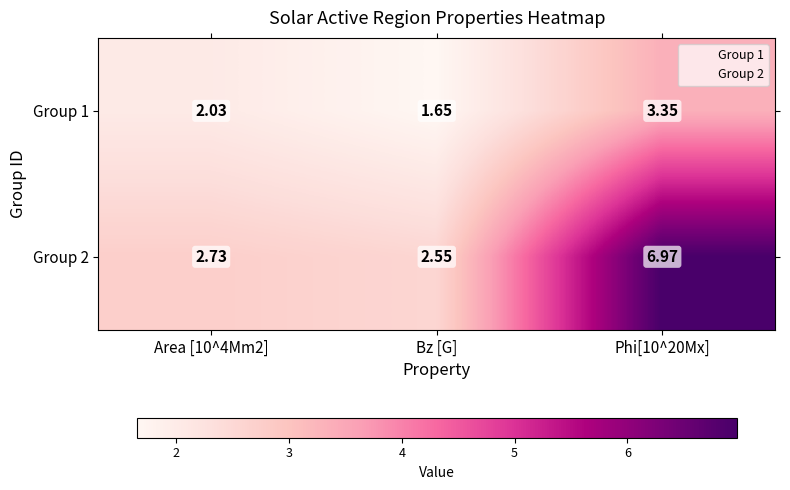

Which series has the largest range (max minus min)?

Group 2